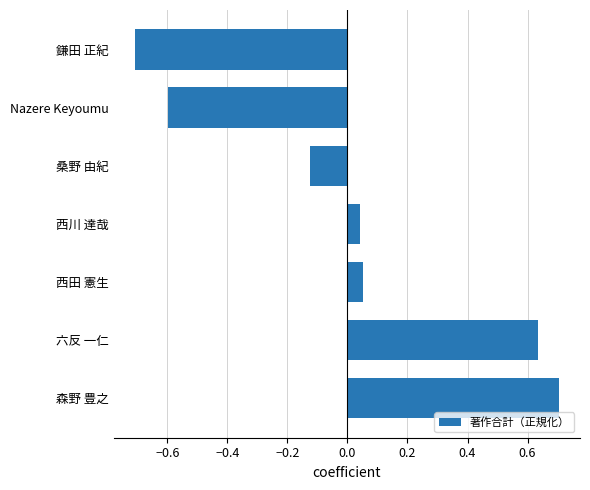

Between 西田 憲生 and 六反 一仁, which is larger?

六反 一仁